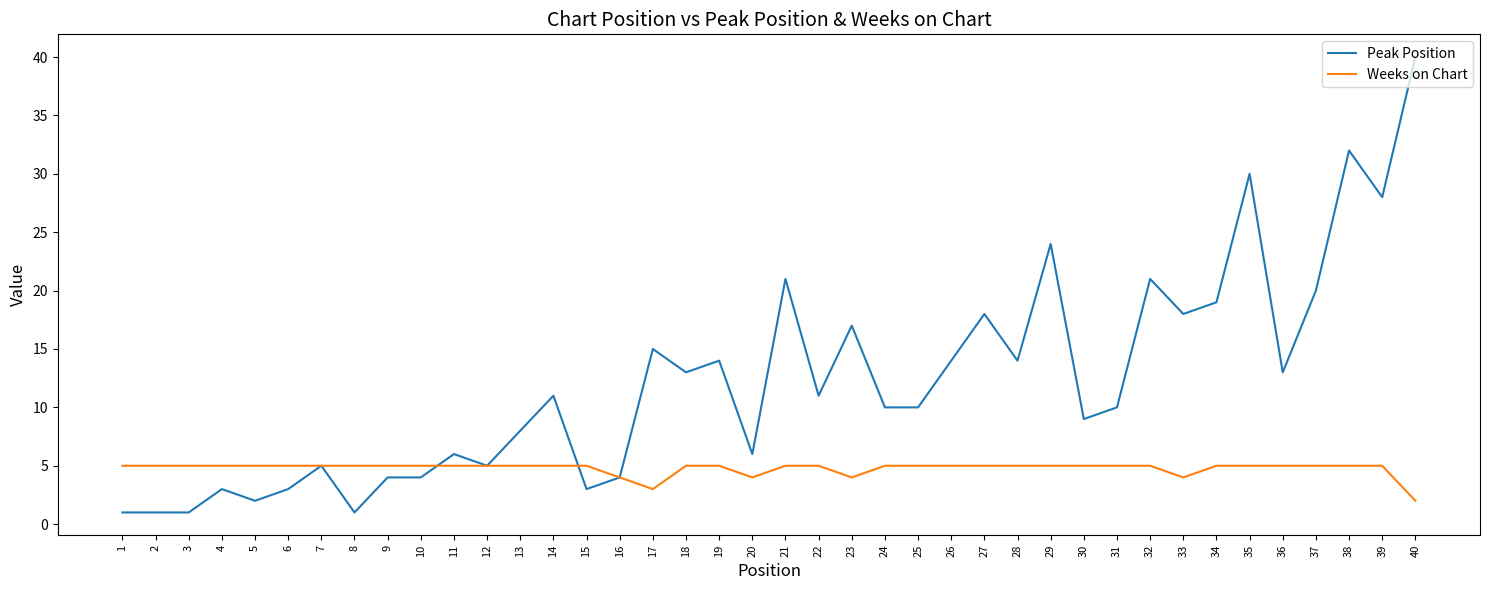

At 5, list the series in order from largest to smallest.

Weeks on Chart, Peak Position